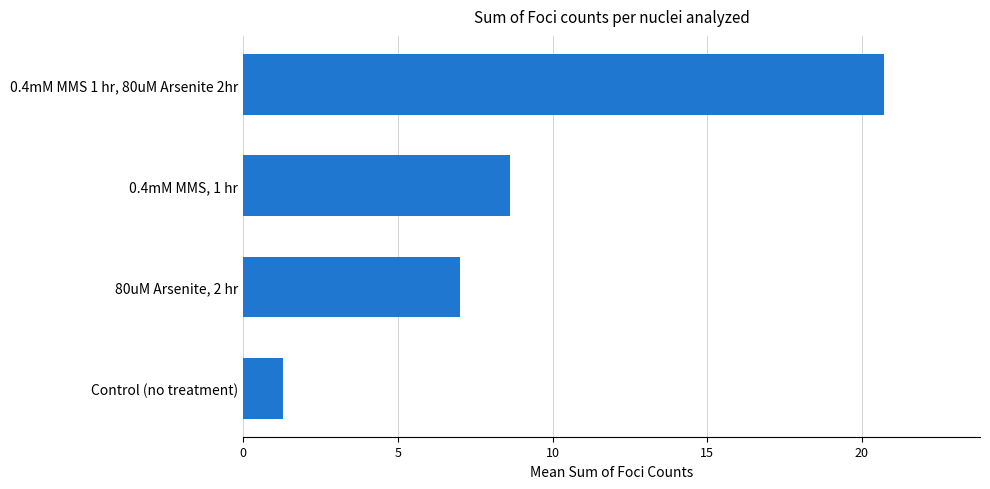

What is the change in value from 0.4mM MMS, 1 hr to 0.4mM MMS 1 hr, 80uM Arsenite 2hr?

+12.1